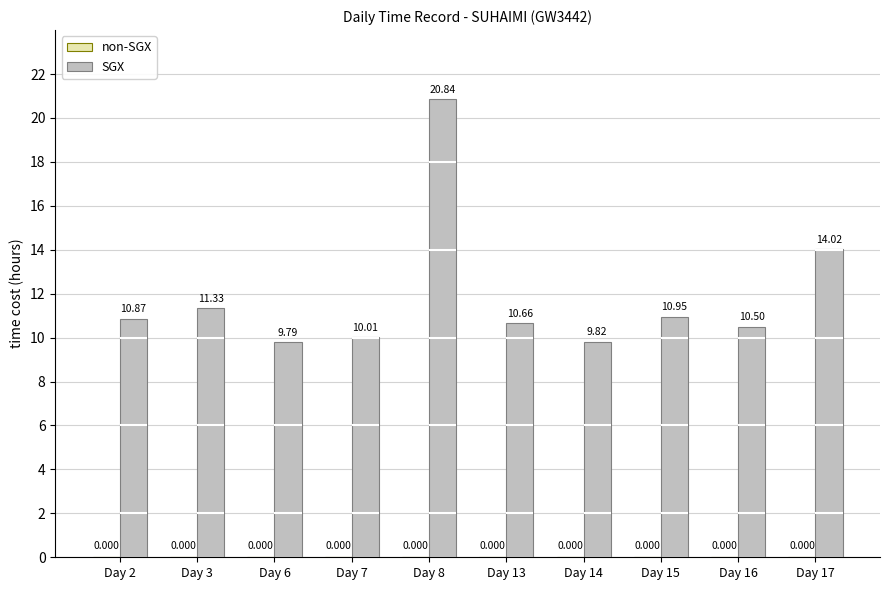

True or false: non-SGX has a value of 0.0 at Day 7.

True